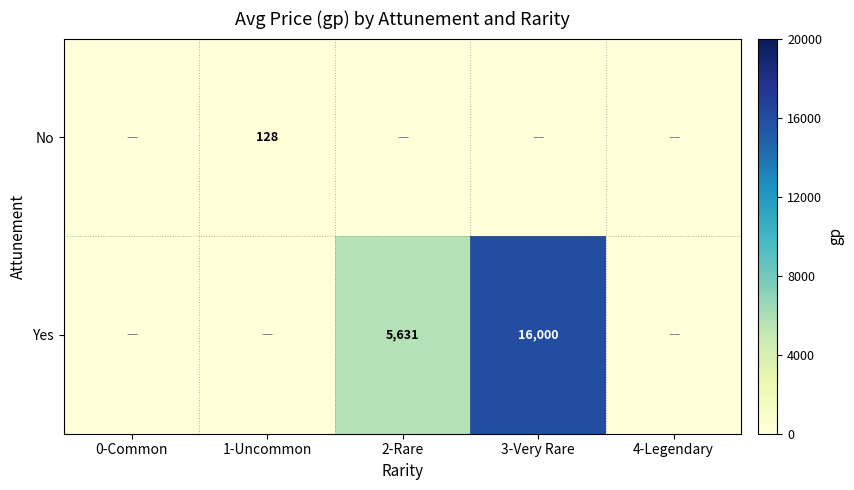

The value of No at 1-Uncommon is 207. True or false?

False